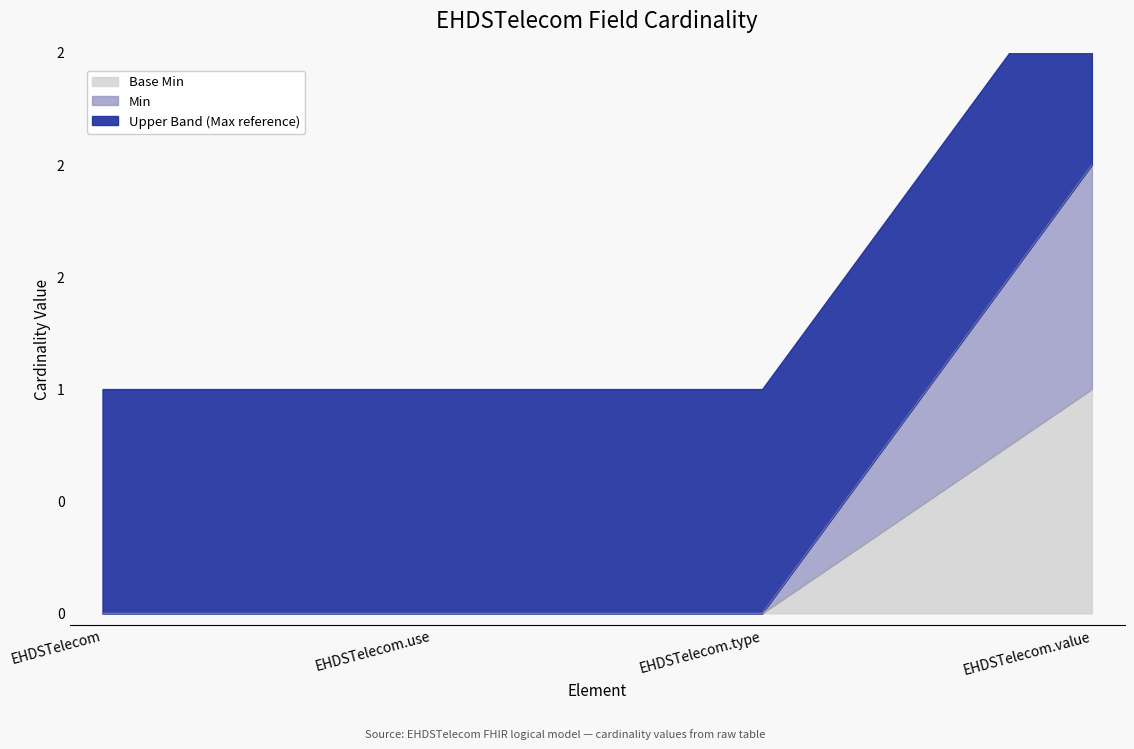

The value of Min at EHDSTelecom.value is 0. True or false?

False